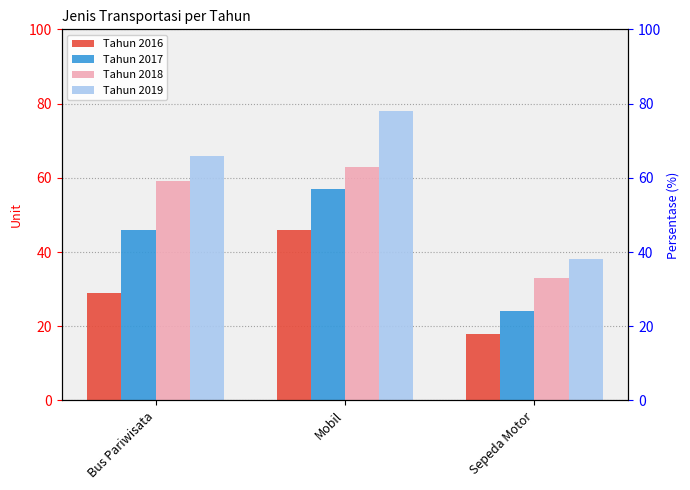

Reading right to left, list all the values displayed in this chart.

Tahun 2016: Sepeda Motor=18	Mobil=46	Bus Pariwisata=29
Tahun 2017: Sepeda Motor=24	Mobil=57	Bus Pariwisata=46
Tahun 2018: Sepeda Motor=33	Mobil=63	Bus Pariwisata=59
Tahun 2019: Sepeda Motor=38	Mobil=78	Bus Pariwisata=66